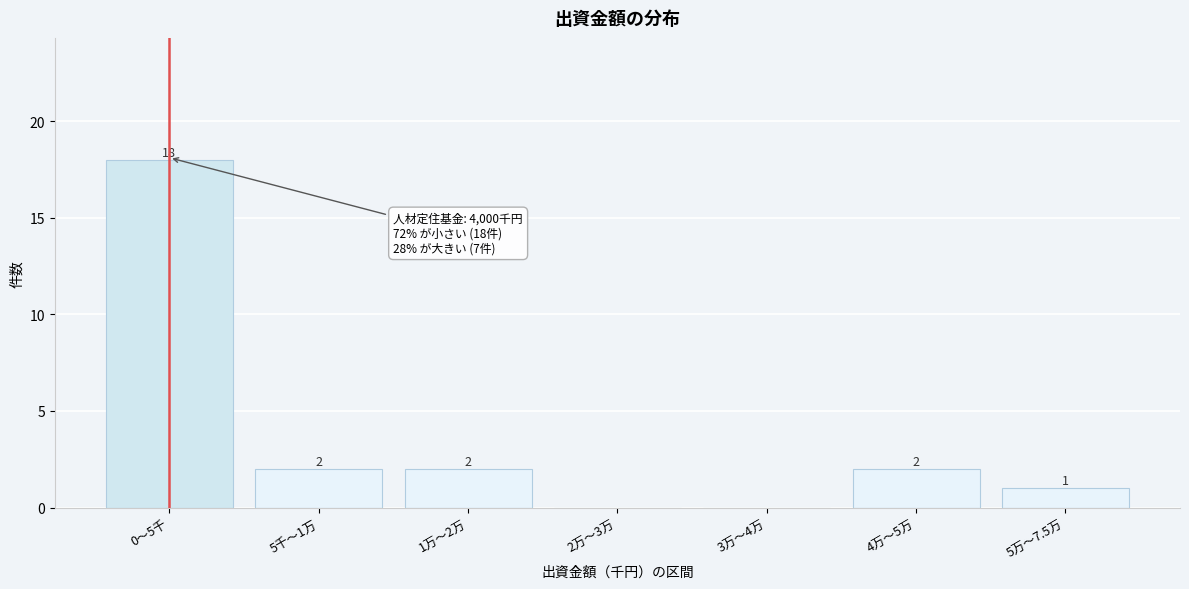

Reading left to right, transcribe all the data shown in this chart.

0〜5千=18	5千〜1万=2	1万〜2万=2	2万〜3万=0	3万〜4万=0	4万〜5万=2	5万〜7.5万=1